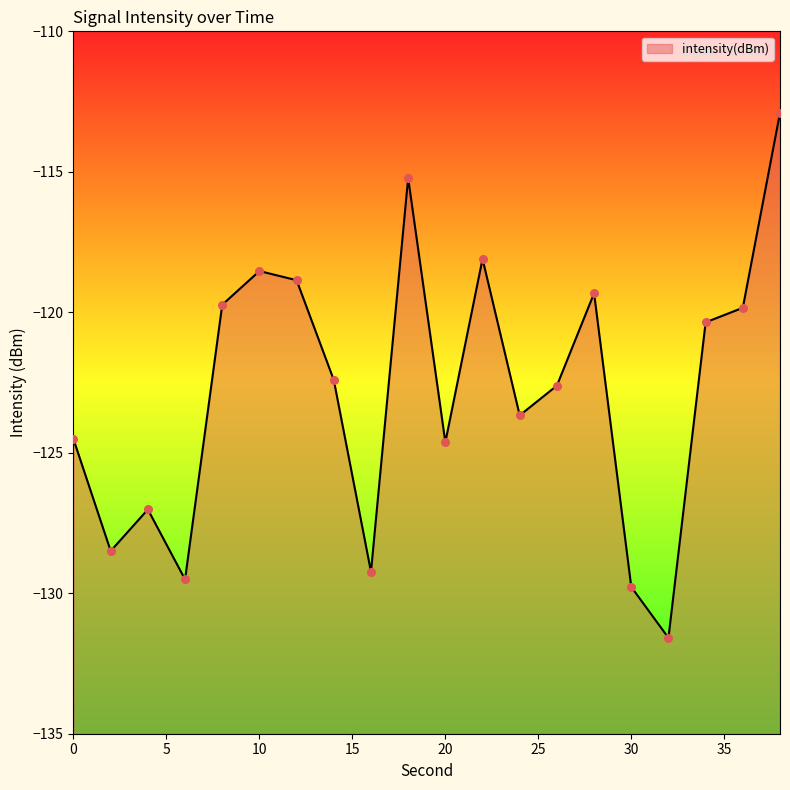

What is the change in value from 6 to 28?

+10.2